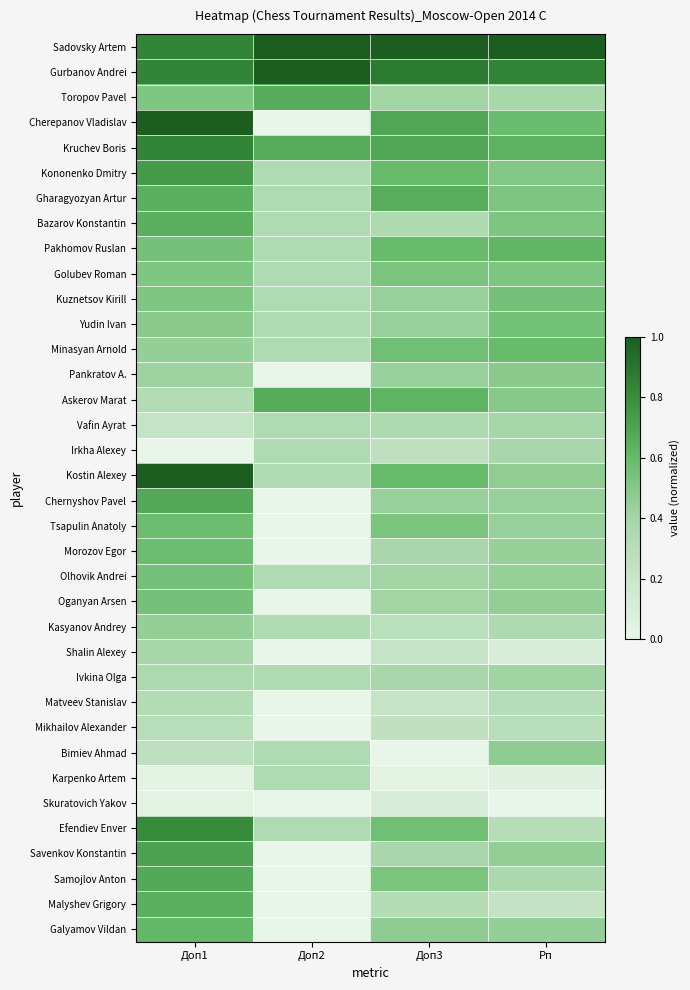

At which category is the sum across all series the highest?

Доп1